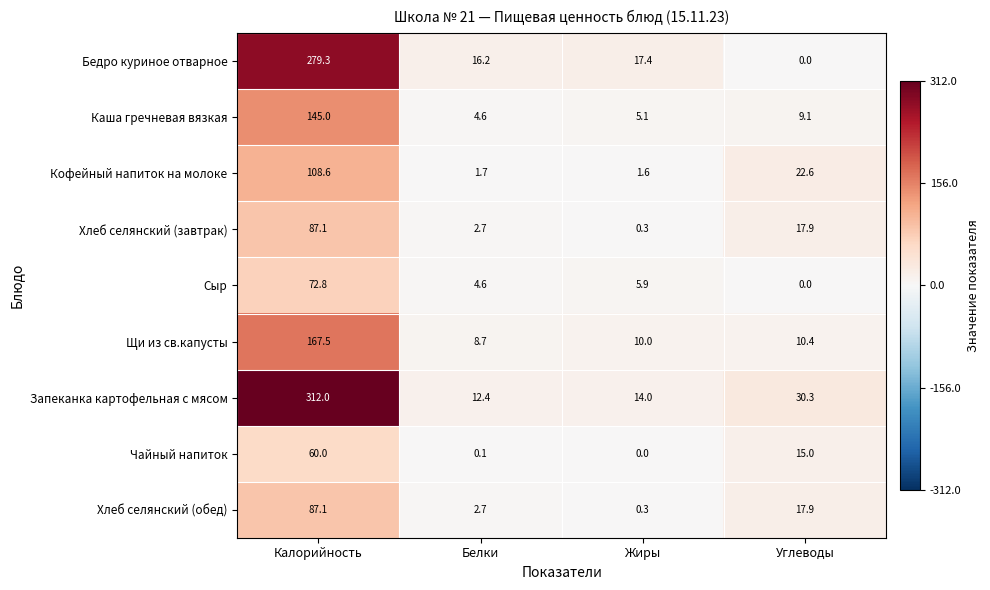

How many series are shown in this chart?

9